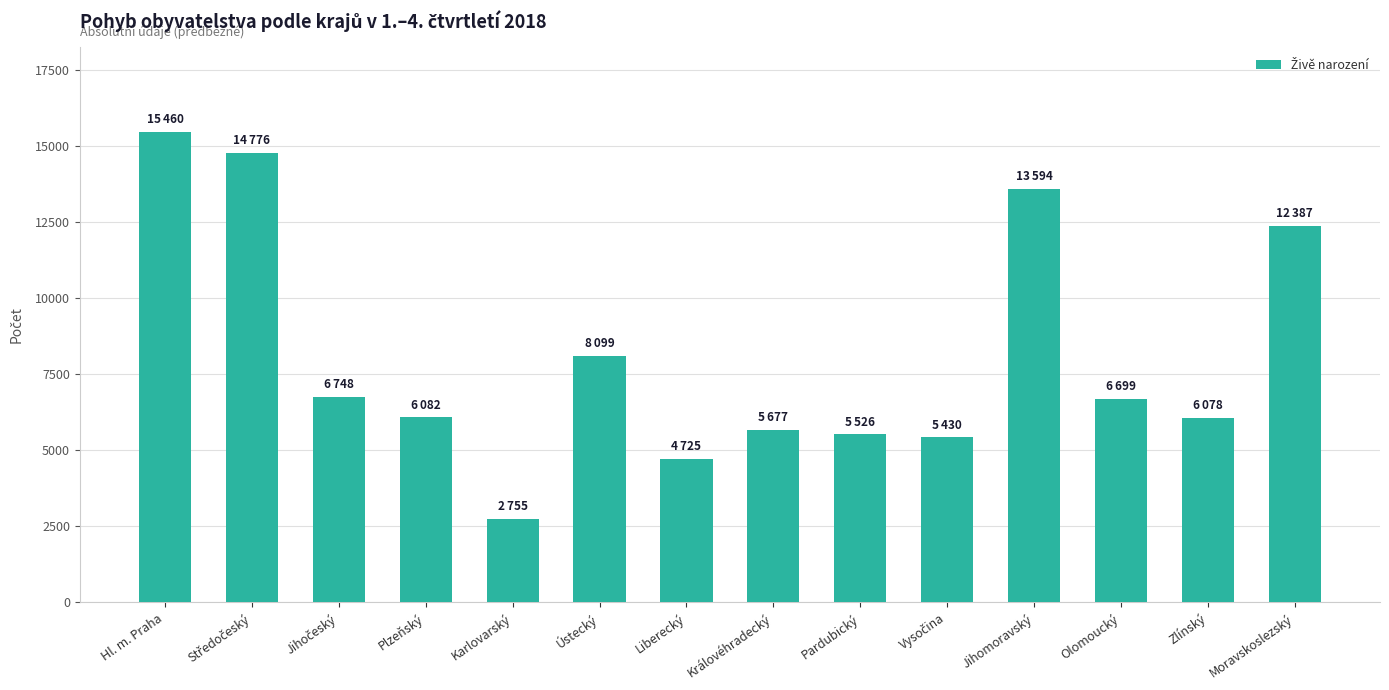

What is the change in value from Liberecký to Zlínský?

+1353